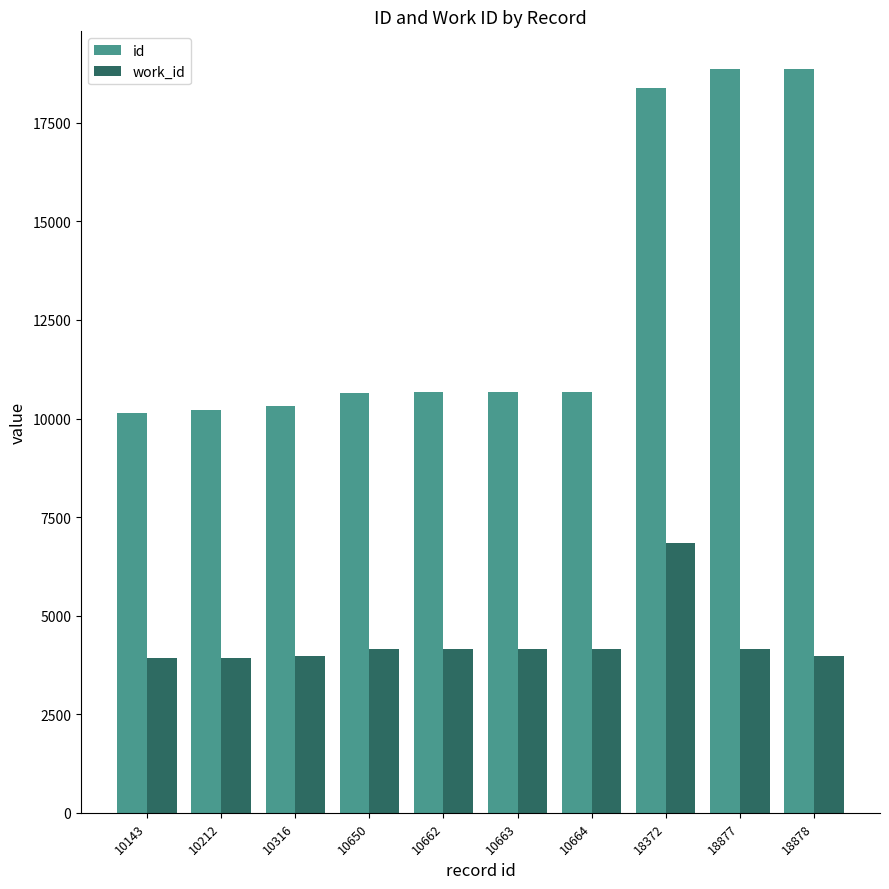

What is the difference between the second highest and second lowest values in the id series?

8665